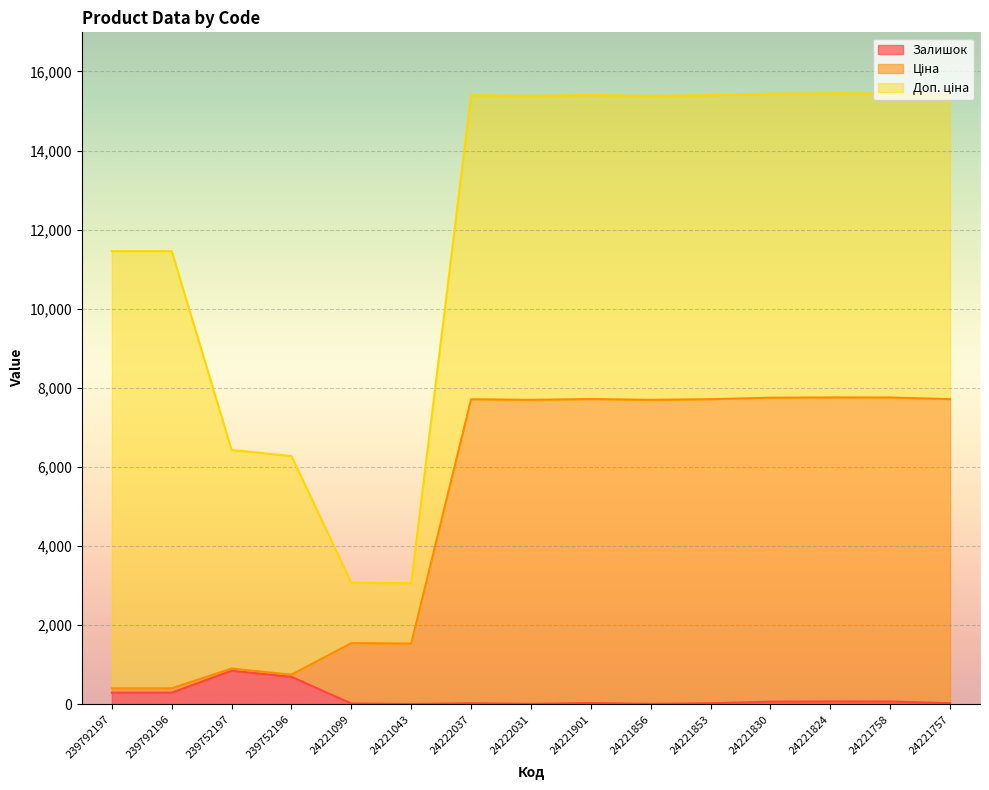

What is the value of the Залишок point at the 1st from the left?

290.0